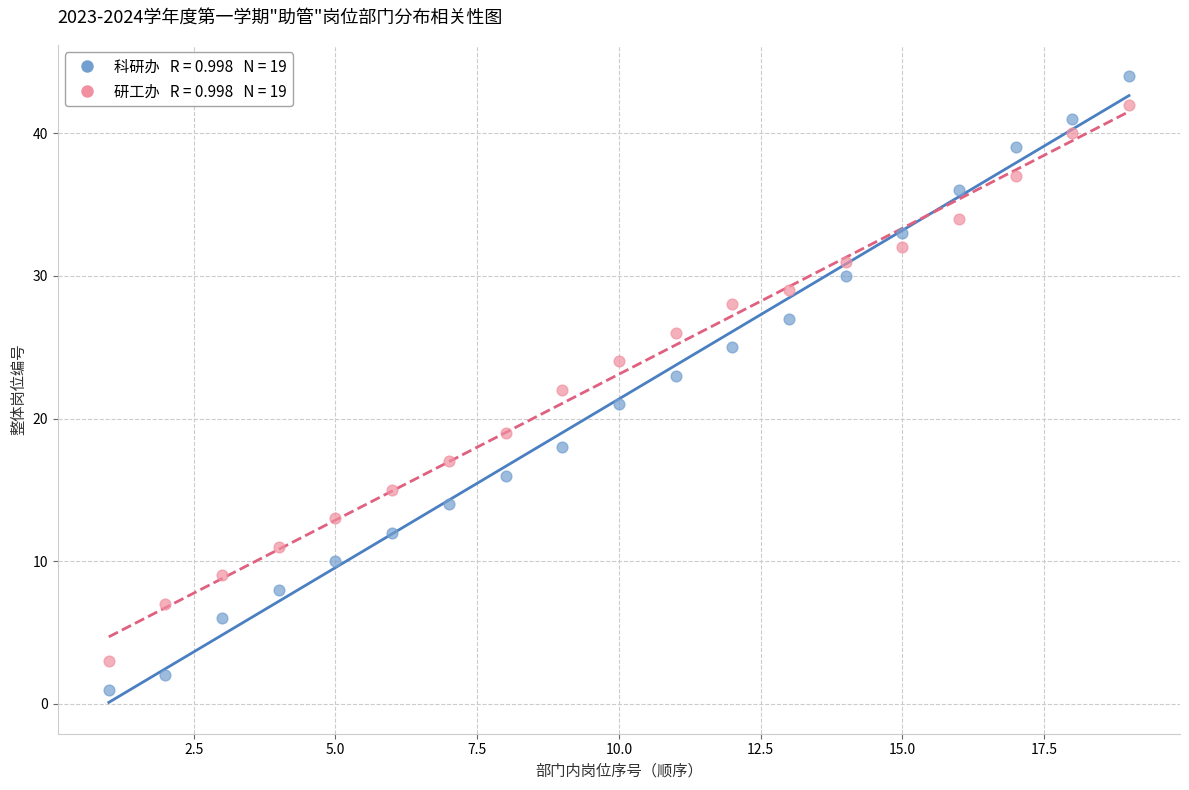

Across all data points, what is the range of X values (max minus min)?

18